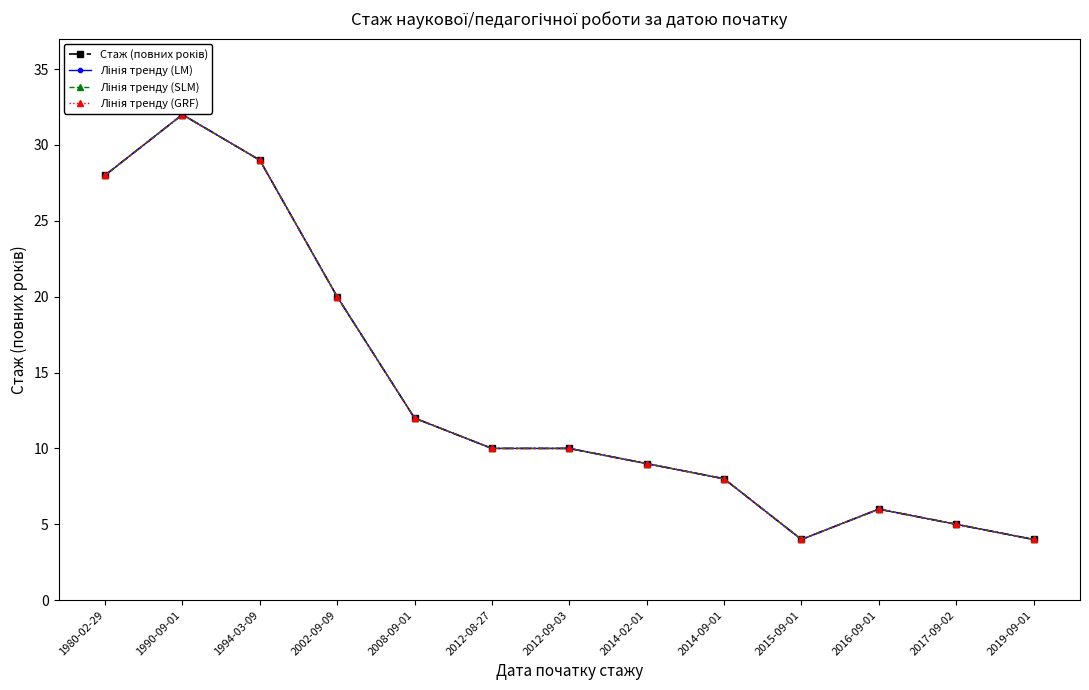

True or false: Стаж (повних років) has more than 0 interior local peaks.

True